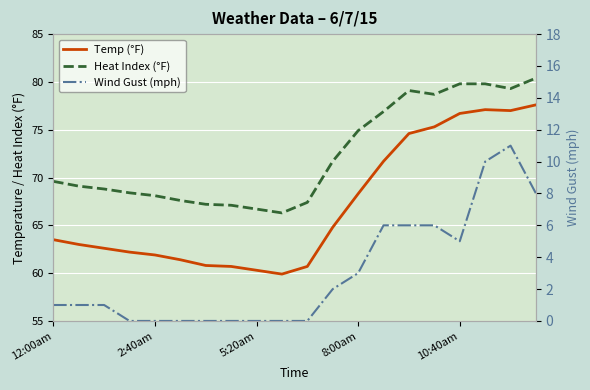

True or false: Temp (°F) and Wind Gust (mph) intersect in this chart.

False